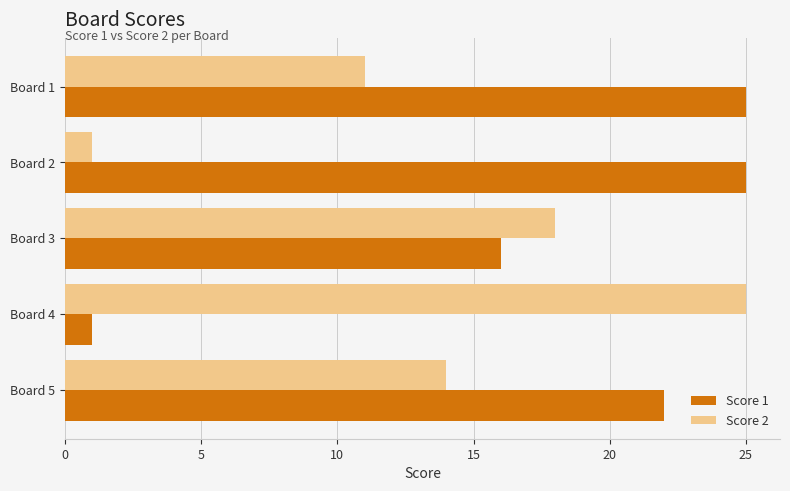

At which label does Score 1 reach its minimum?

Board 4